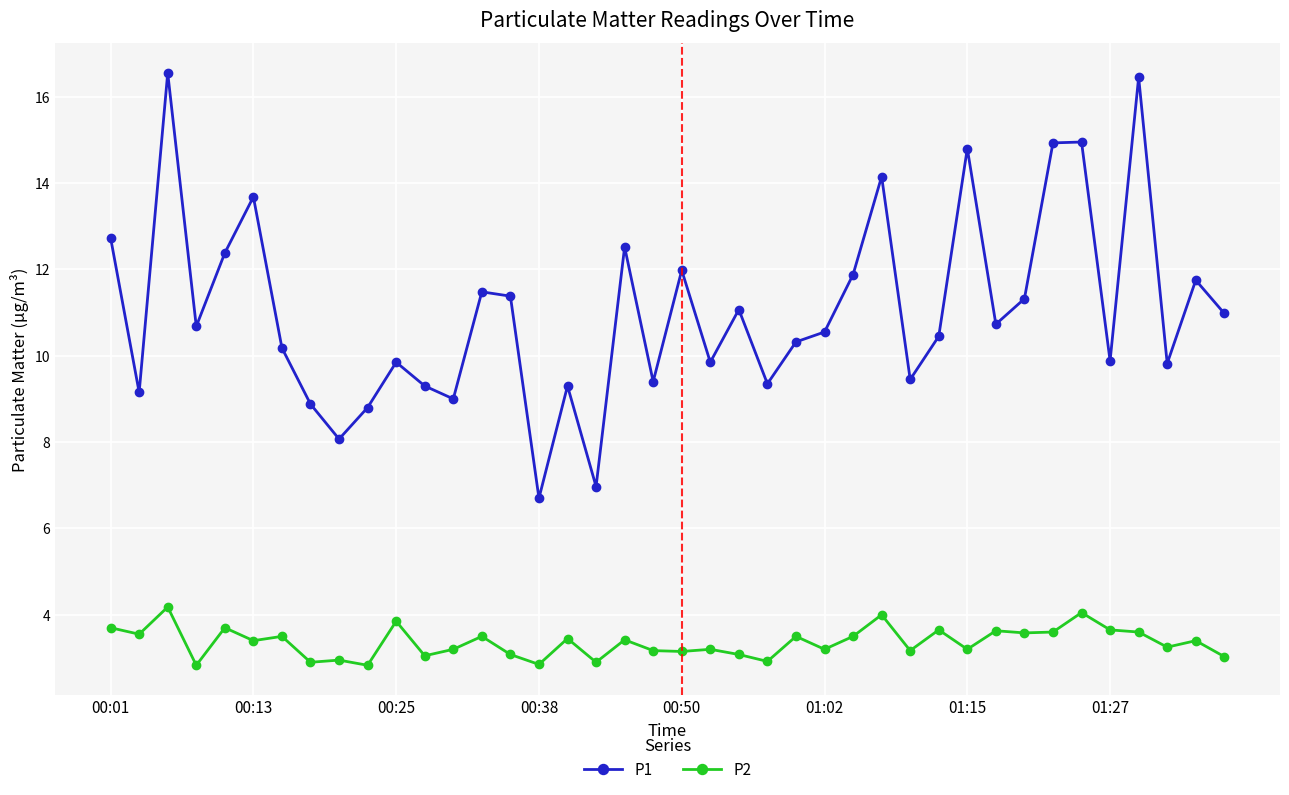

What is the sum of all P2 values?

134.4